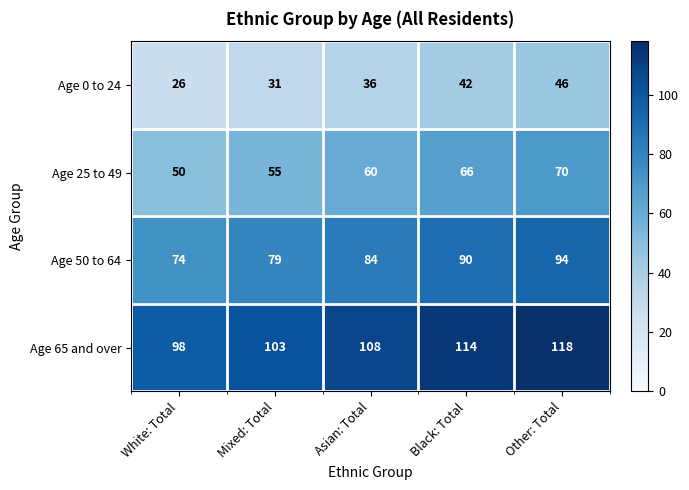

What is the minimum value shown in the chart?

26